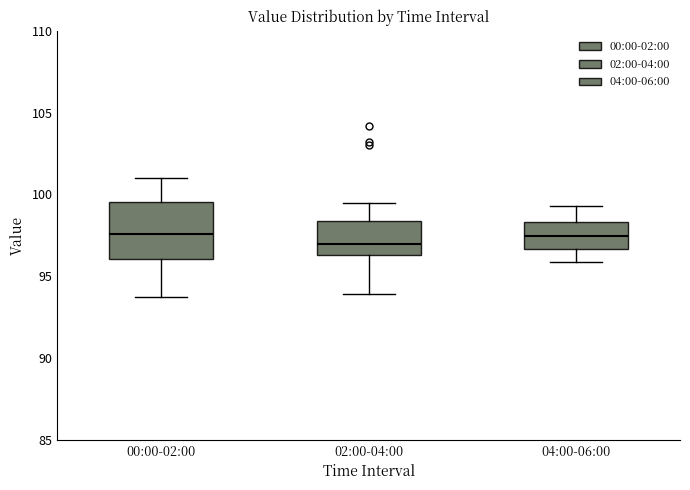

Reading left to right, transcribe this box plot: for each box, give where its median line is, the range the box spans, and where its two whiskers end, as read against the y-axis. The values are not printed on the chart, so give them approximately, as read against the axis.

00:00-02:00: median 97.5, box 96.0 to 99.5, whiskers 93.5 to 101.0
02:00-04:00: median 97.0, box 96.5 to 98.5, whiskers 94.0 to 99.5
04:00-06:00: median 97.5, box 96.5 to 98.5, whiskers 96.0 to 99.5